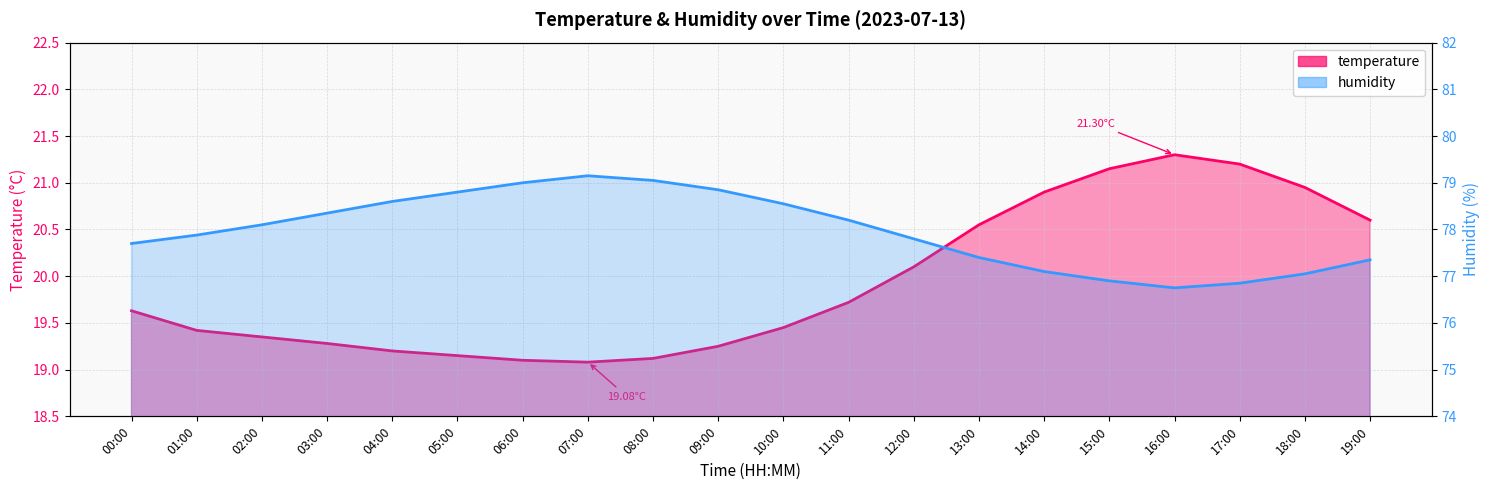

True or false: temperature and humidity intersect in this chart.

False